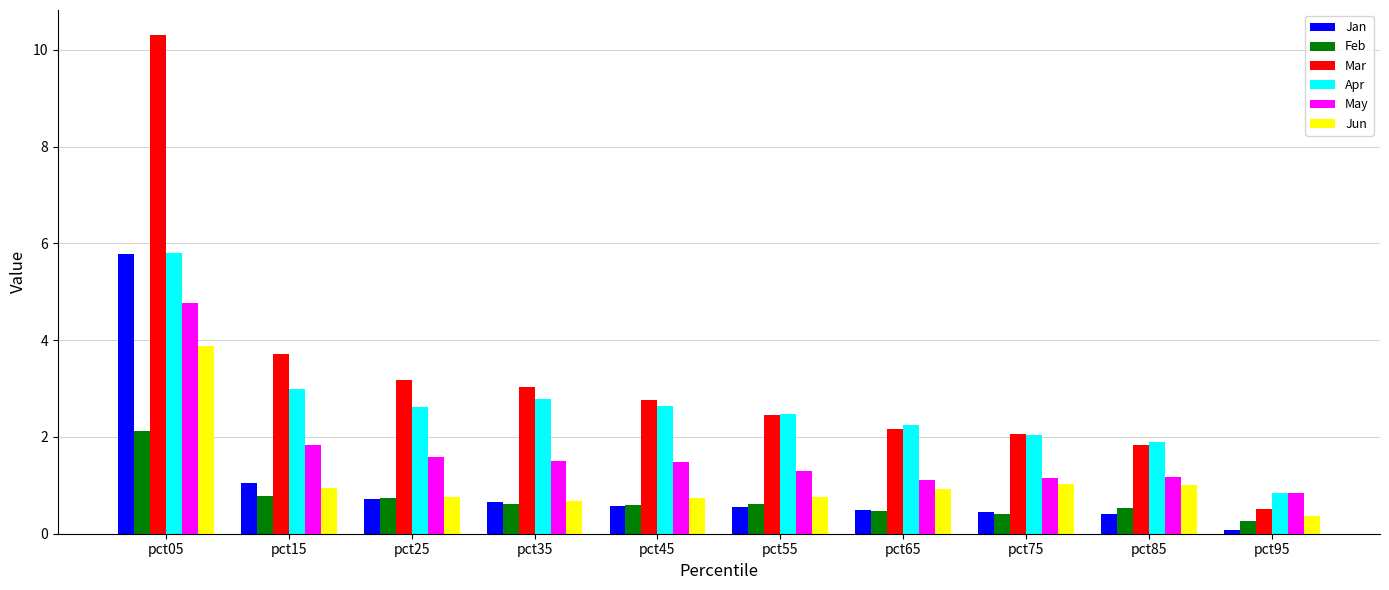

What is the value of the May bar at the 6th from the left?

1.3